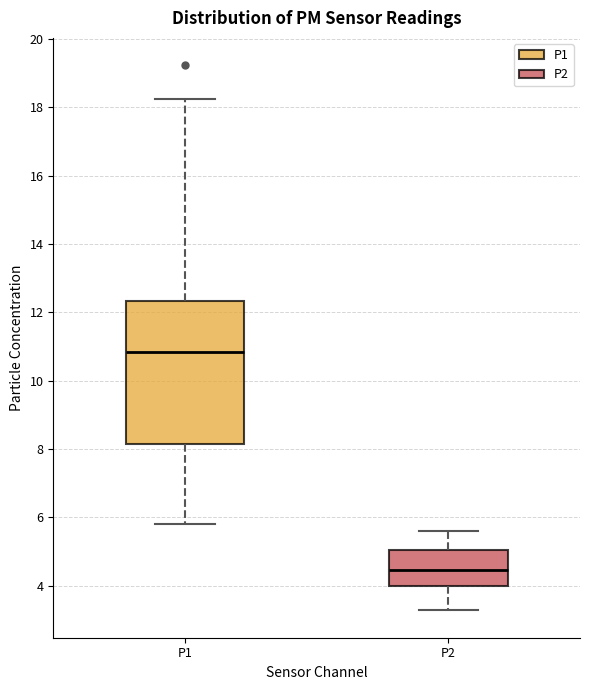

Comparing the boxes themselves (not the whiskers), which one is the tallest?

P1